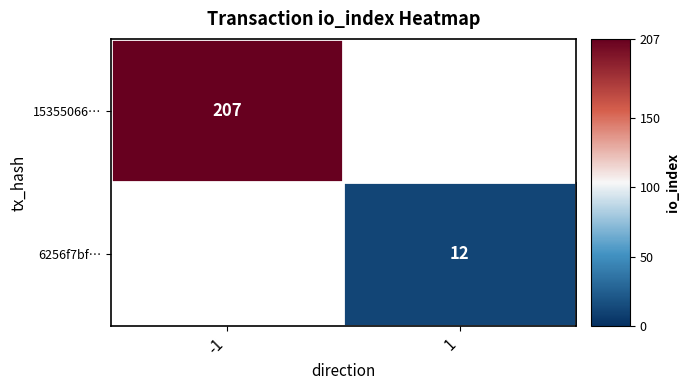

Is it true that 6256f7bf… equals 8 at 1?

False